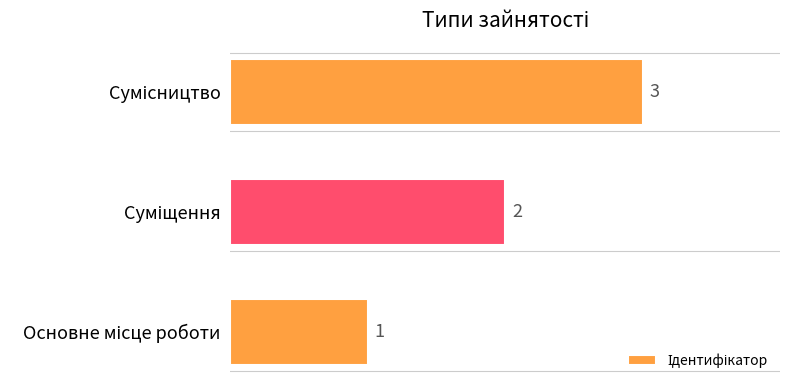

Are the bars horizontal?

Yes